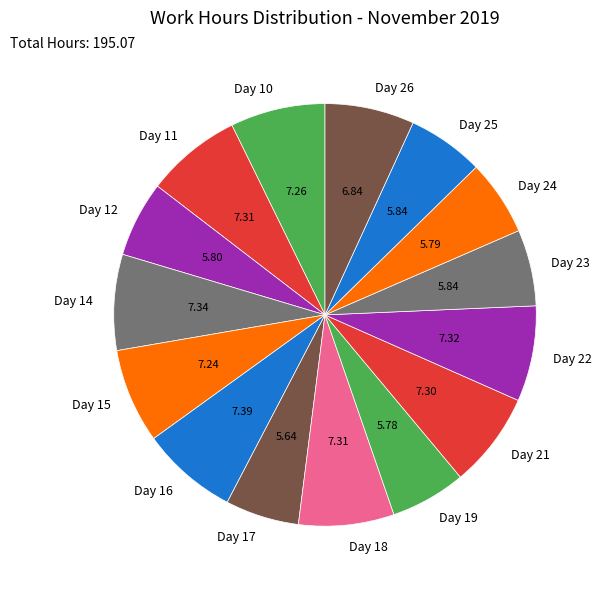

Is it true that Day 16 is 16% of the pie?

False